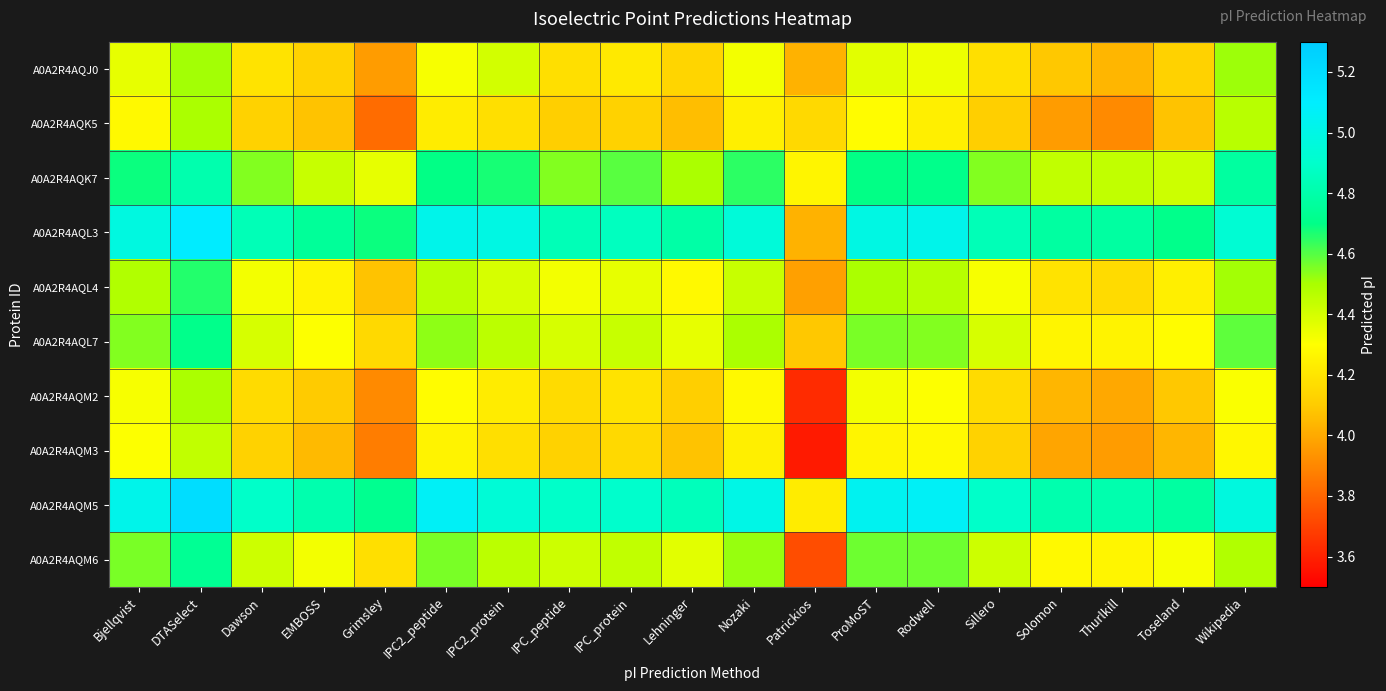

At how many categories does at least one series exceed 4?

19